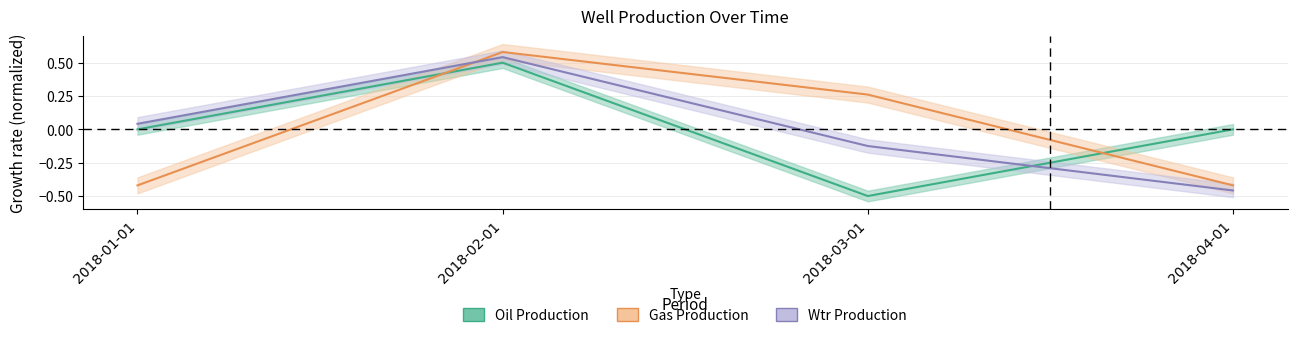

What is the difference between the Wtr Production values at 2018-03-01 and 2018-04-01?

0.3